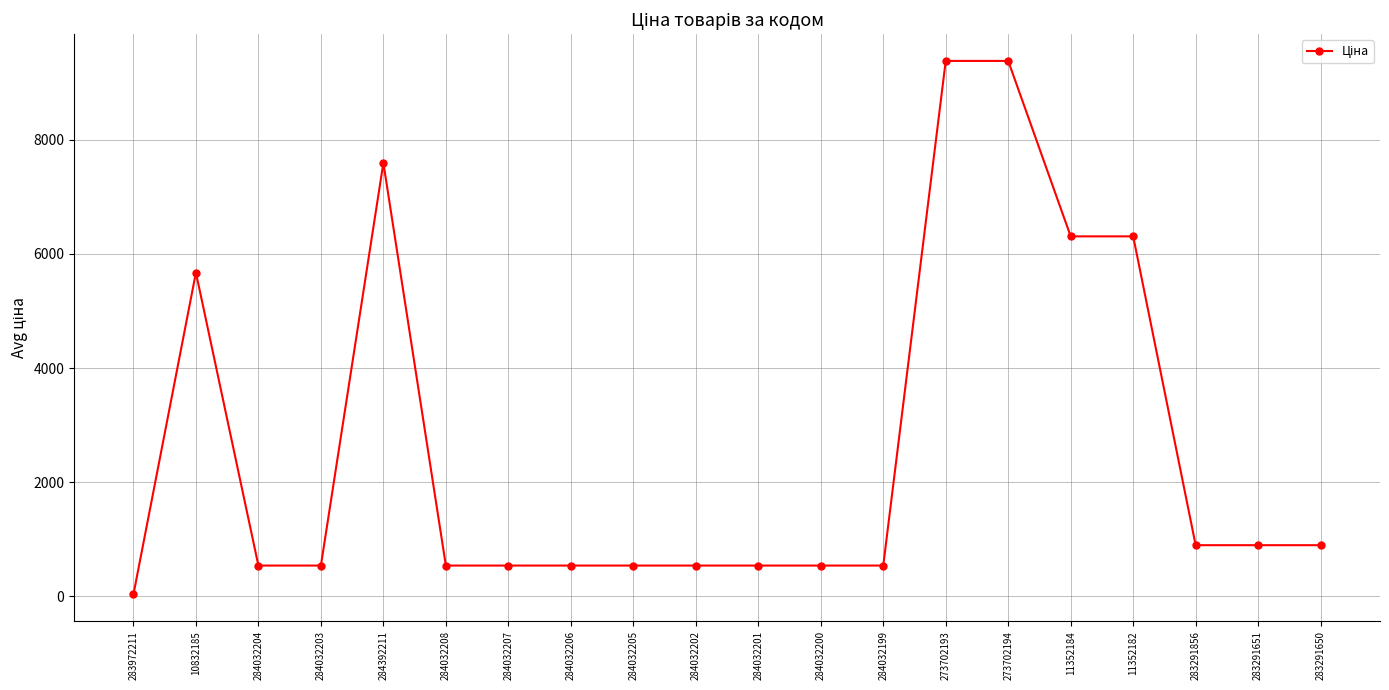

Between 11352182 and 284032206, which is larger?

11352182